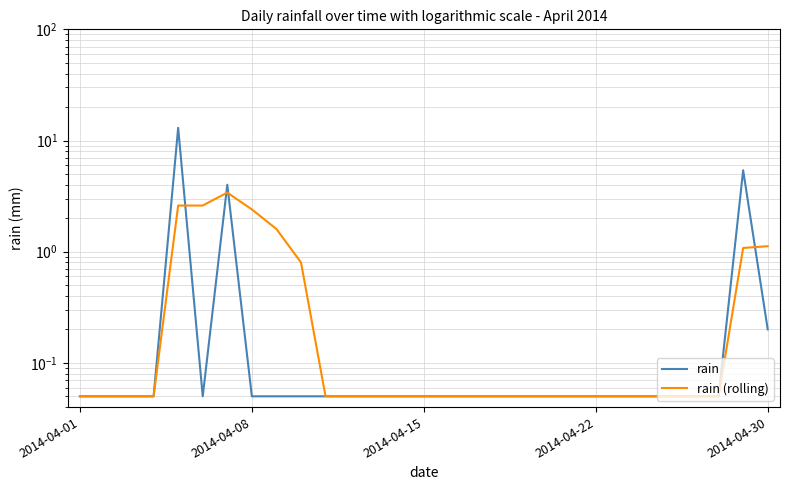

What is the sum of all rain values?

23.9